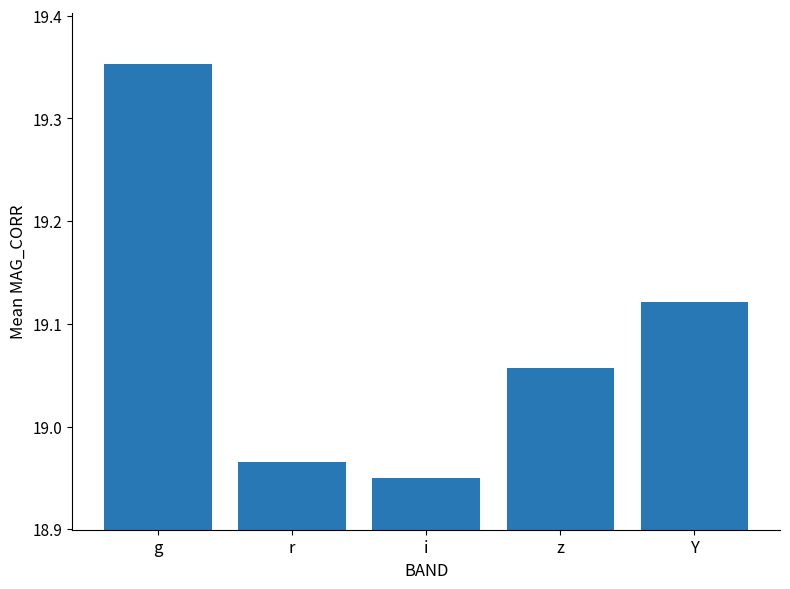

Which label corresponds to the smallest value in the chart?

i